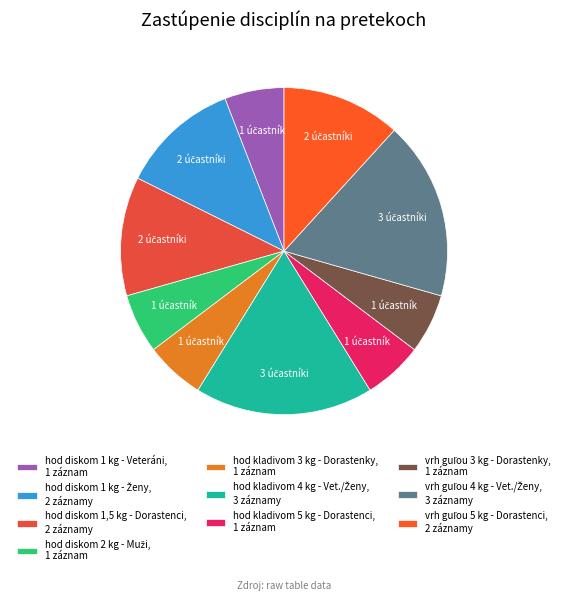

How many slices are in this pie chart?

10